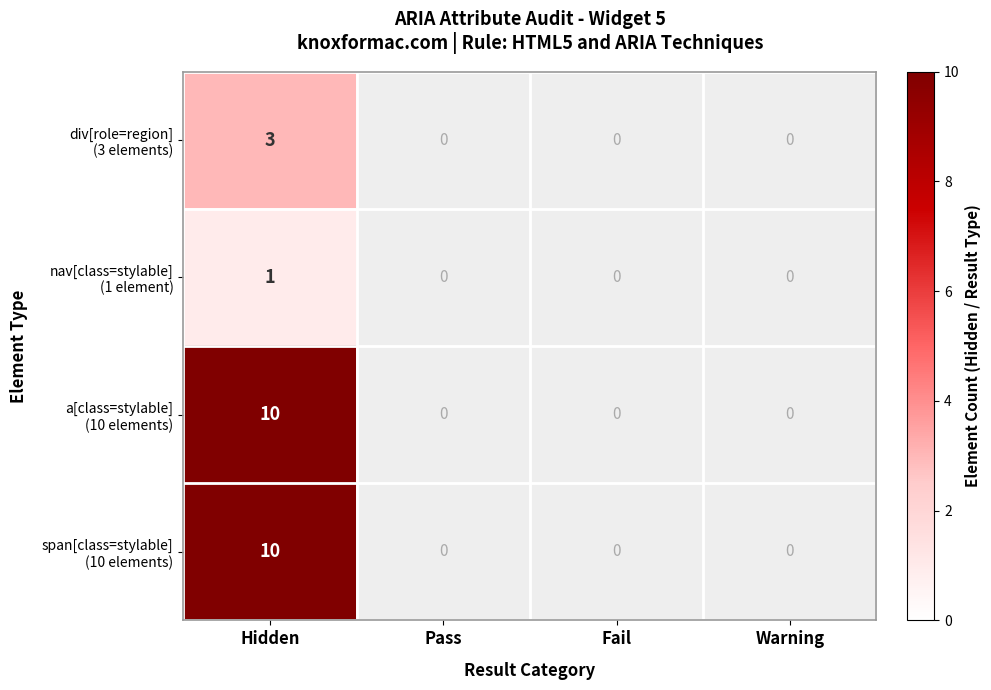

How many data points does each series have?

4